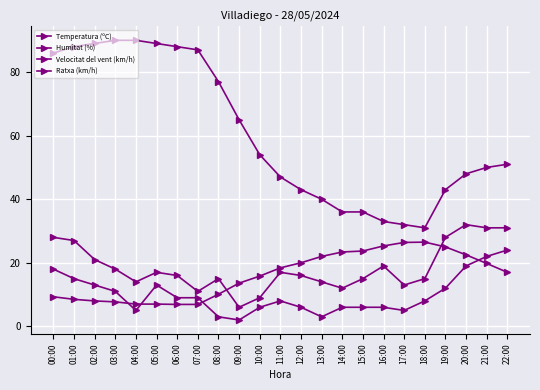

What is the sum of the Humitat (%) values at 19:00 and 03:00?

133.0